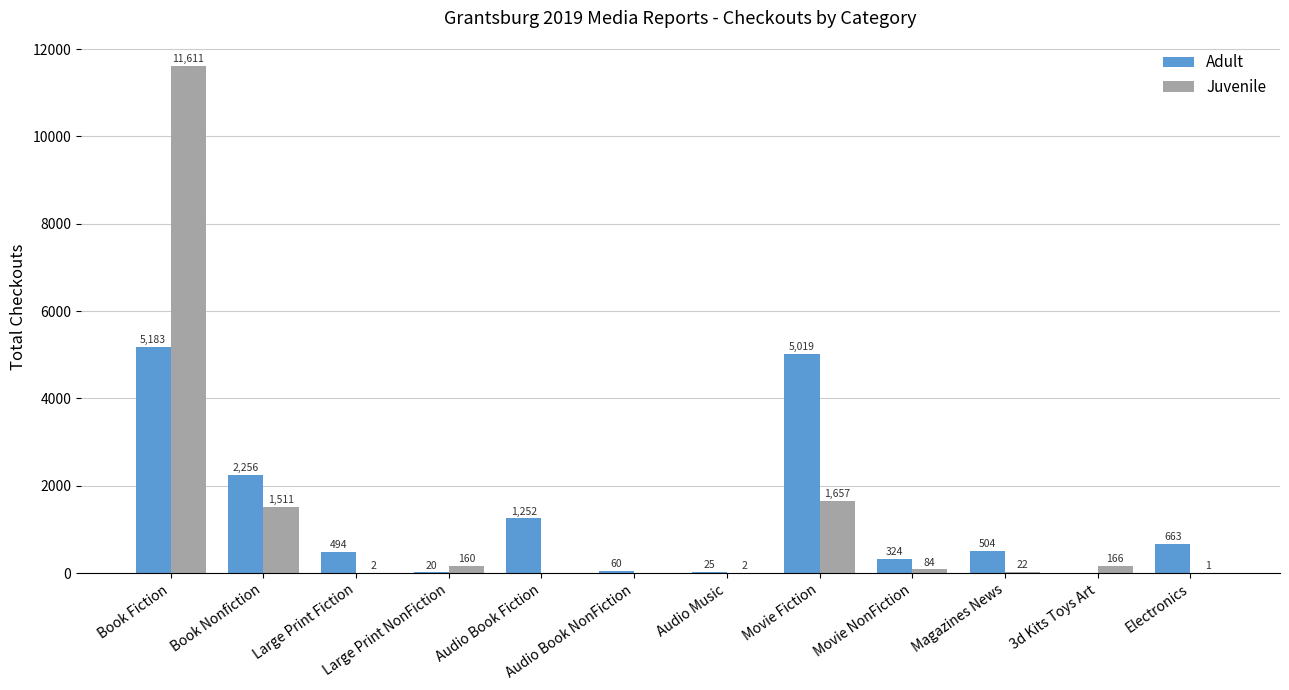

Count the number of categories in the chart.

12